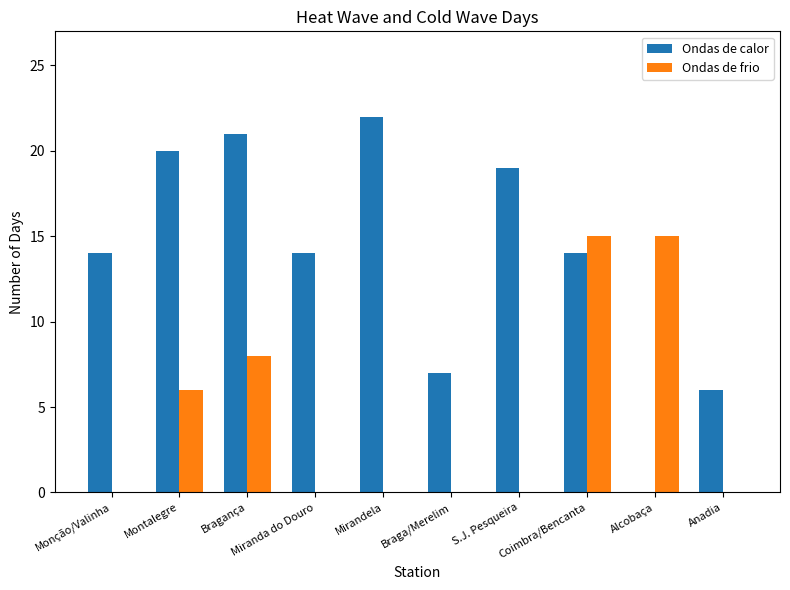

Are the bars horizontal?

No